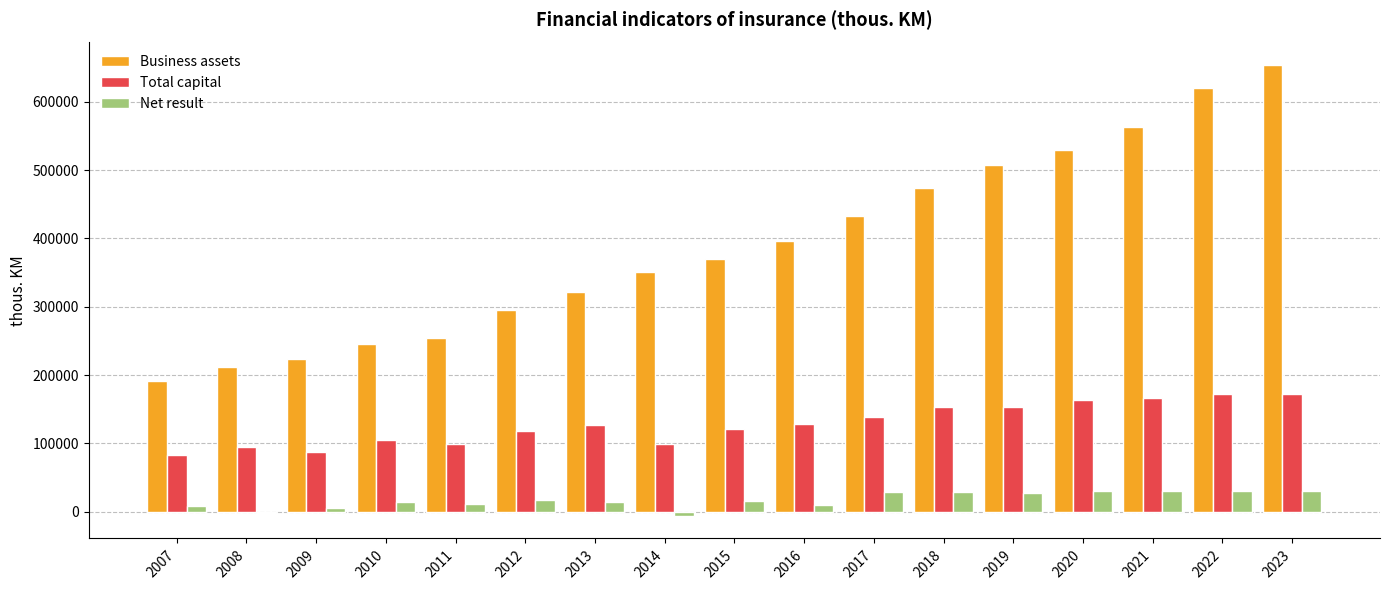

What is the highest value of the Total capital series?

172957